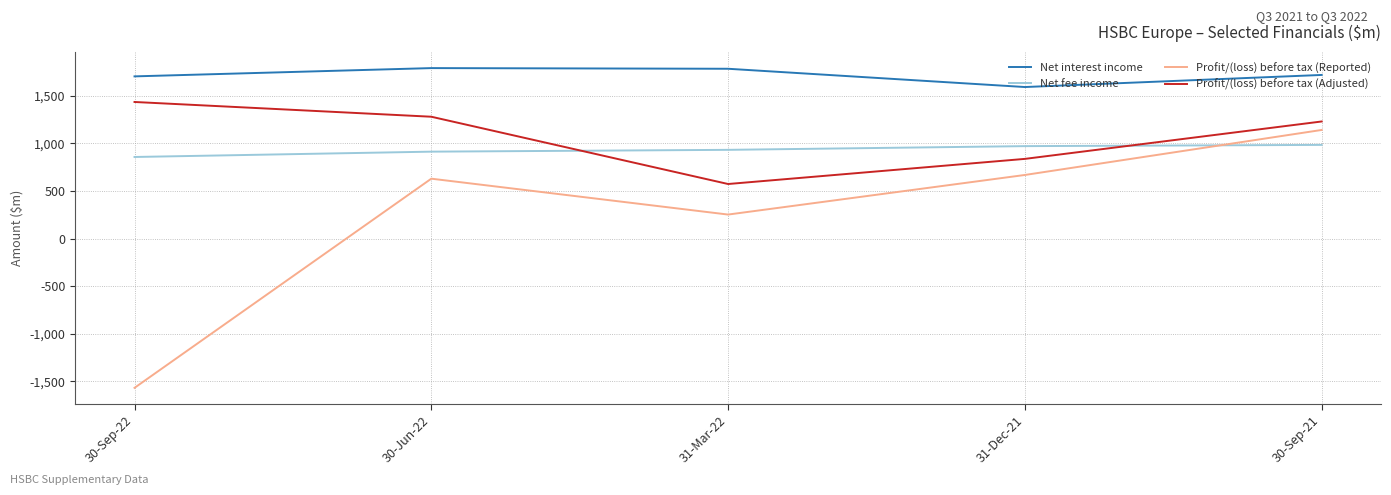

What are all the series names shown in the legend?

Net interest income, Net fee income, Profit/(loss) before tax (Reported), Profit/(loss) before tax (Adjusted)